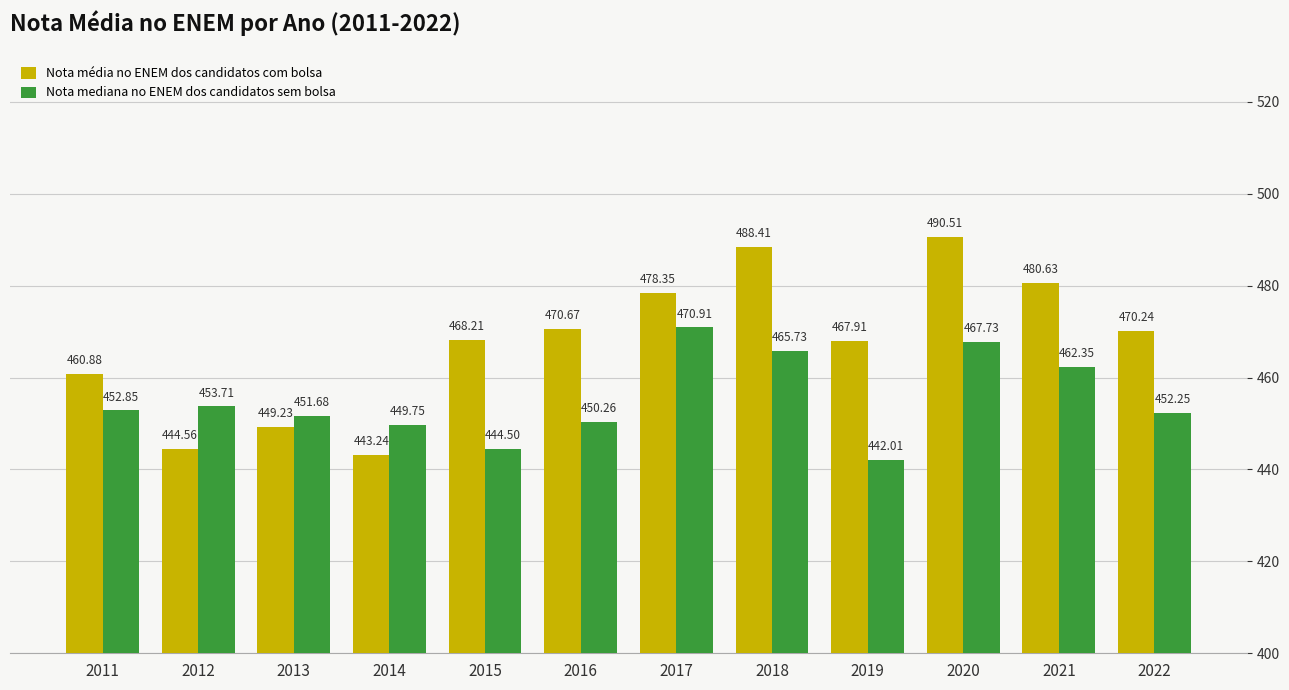

Rank the series at 2013 from highest to lowest value.

Nota mediana no ENEM dos candidatos sem bolsa, Nota média no ENEM dos candidatos com bolsa